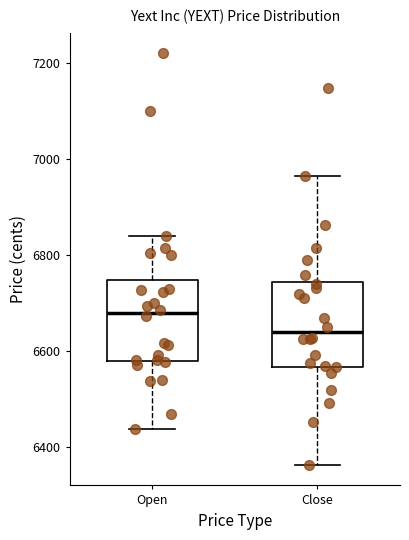

Where does the lower whisker of the box for Open end on the y-axis? The values are not printed on the chart, so give them approximately, as read against the axis.

6440